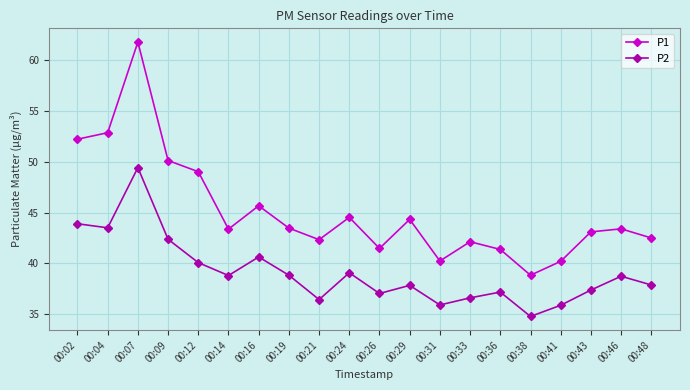

True or false: P1 and P2 cross at least once.

False